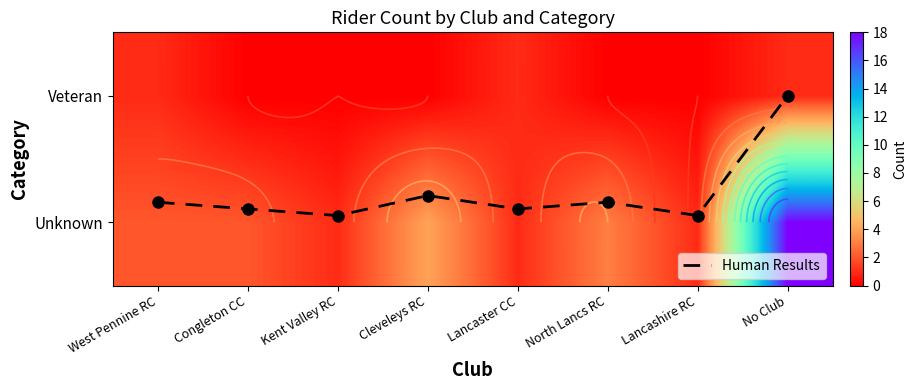

What is the average value of the Veteran series?

0.4